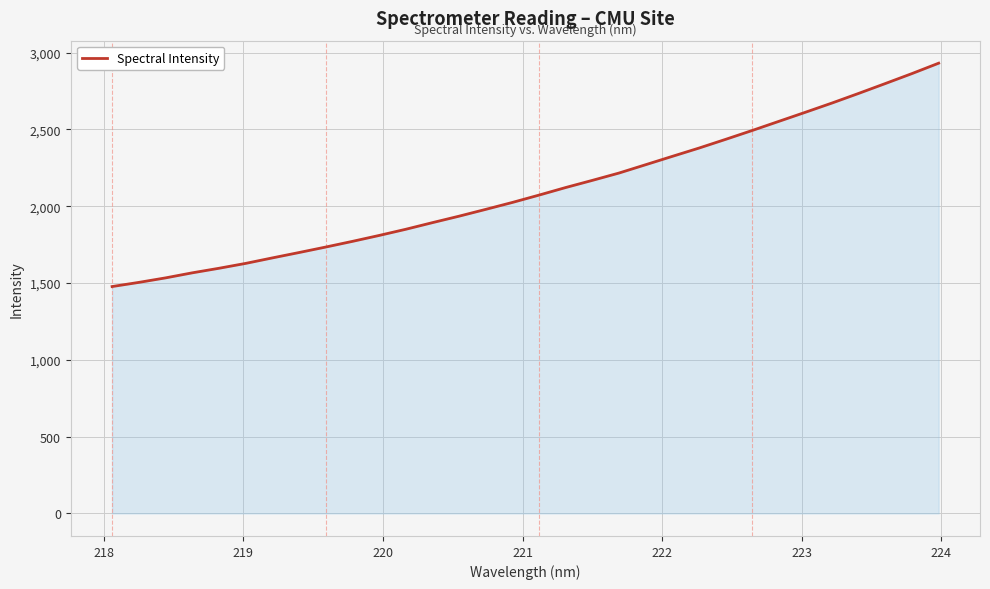

What is the difference between the maximum and minimum values?

1454.1